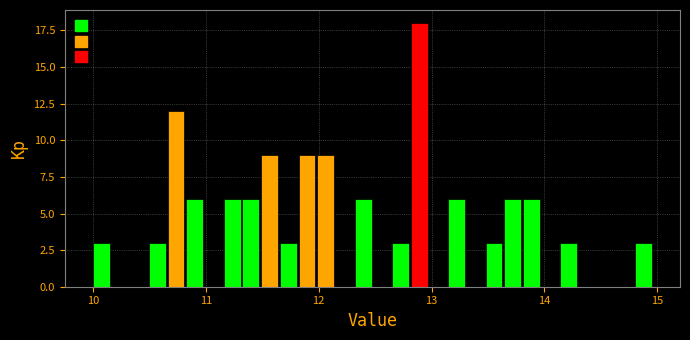

Around what value on the x-axis is the tallest bar? Give the approximate position of its centre, as read against the axis.

12.9